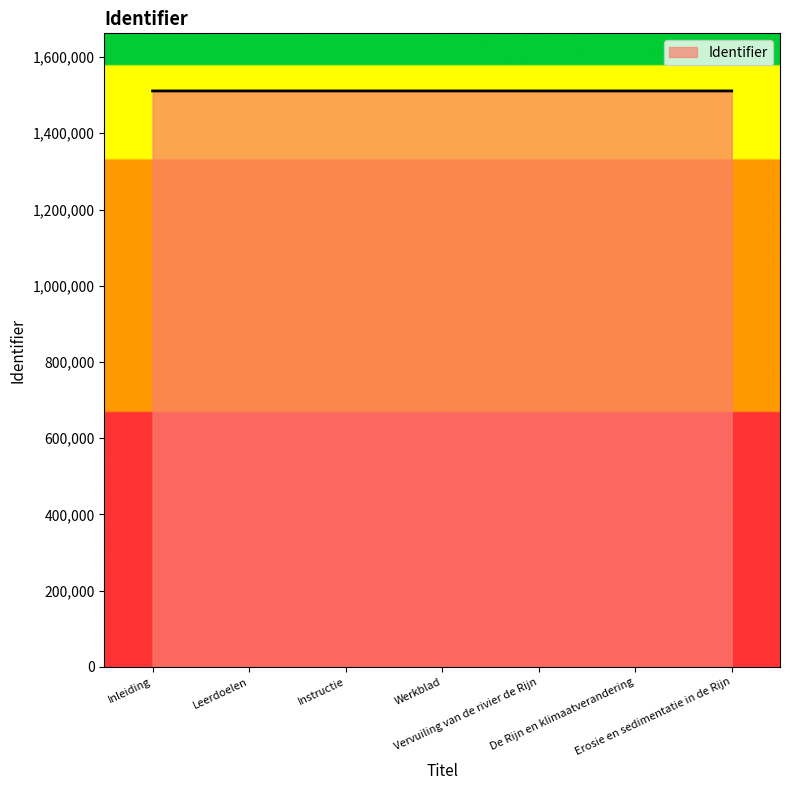

What is the sum of all values?

10577226